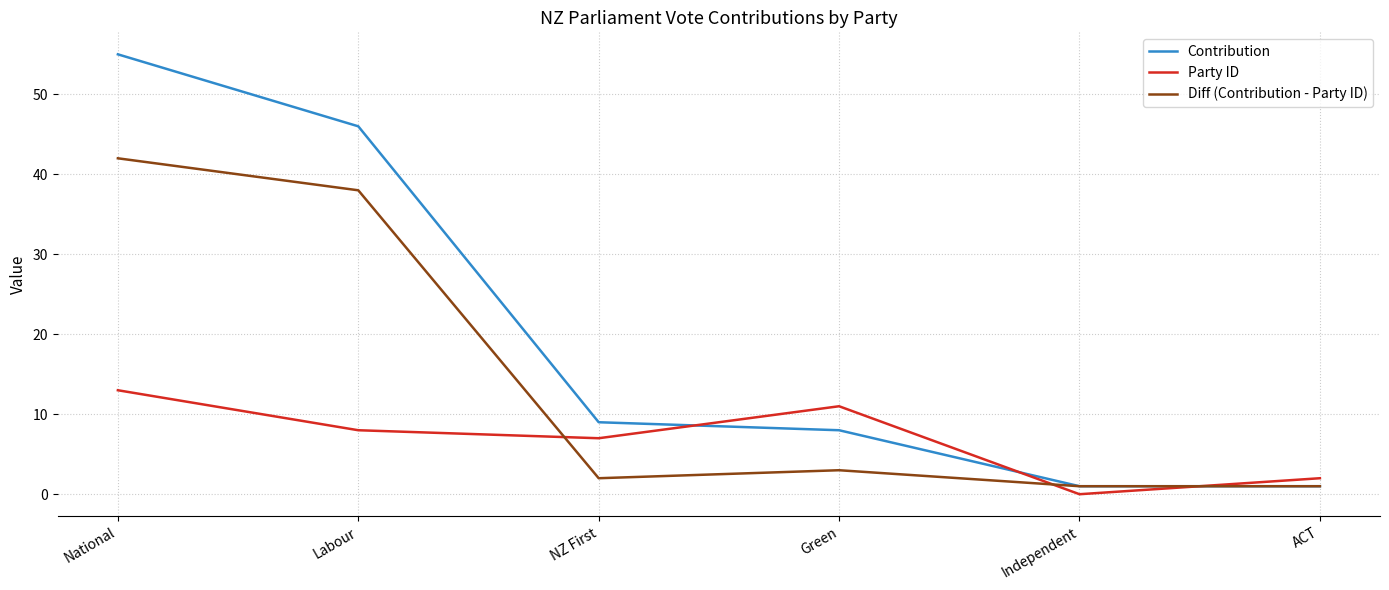

The Contribution series shows 1 at ACT. True or false?

True